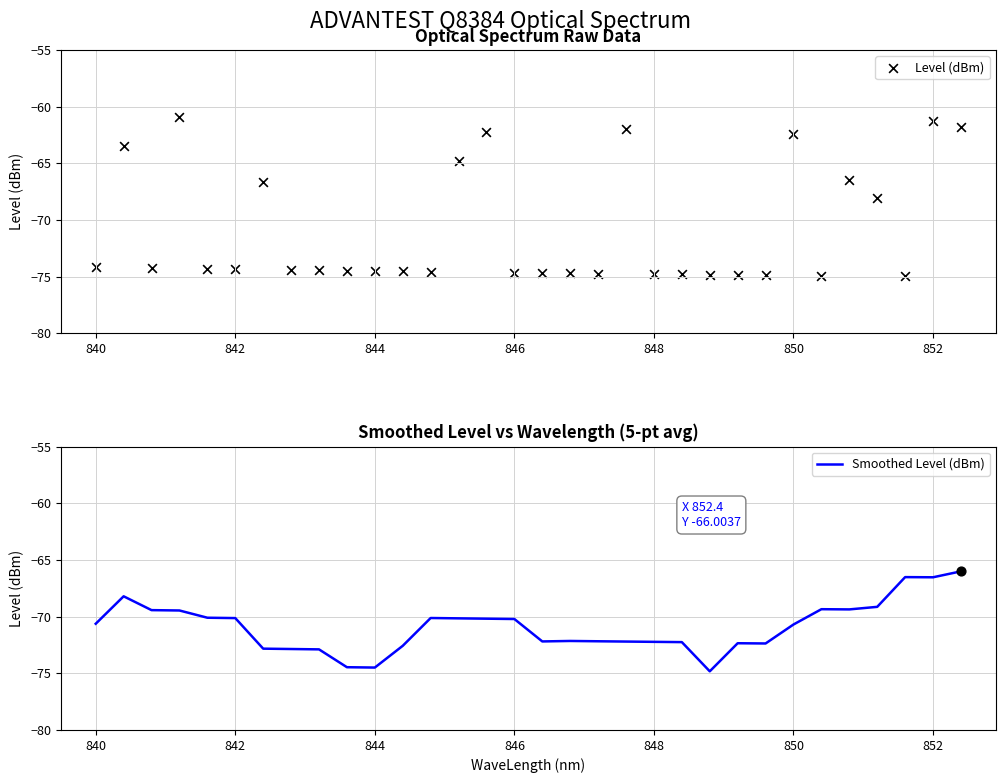

What is the maximum value for Smoothed Level (dBm)?

-66.0